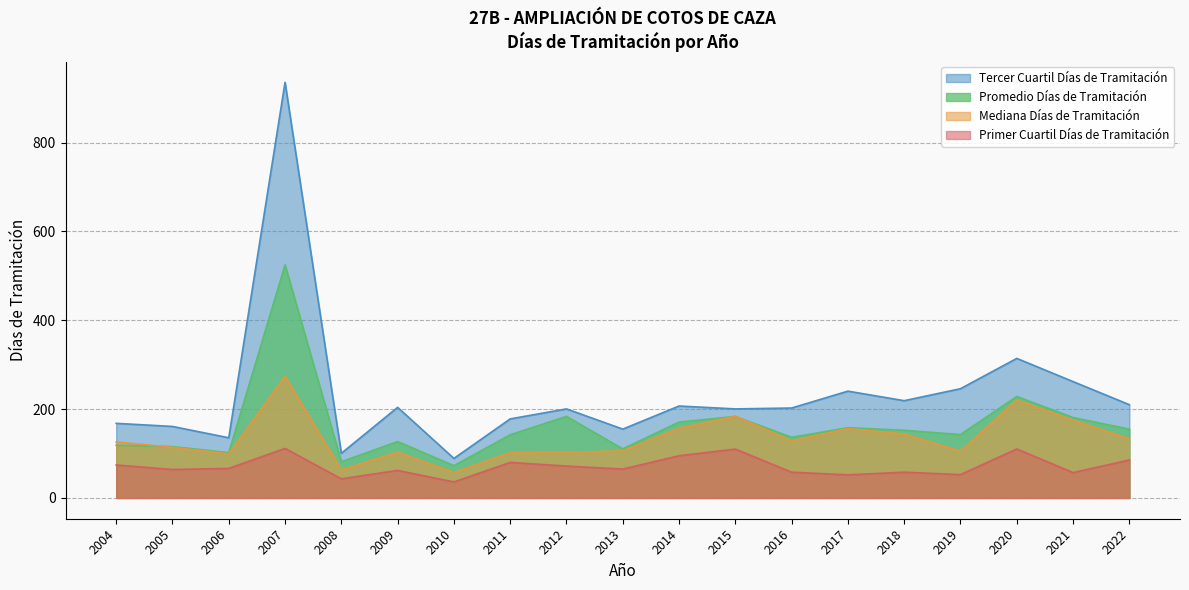

How many categories are shown in the chart?

19